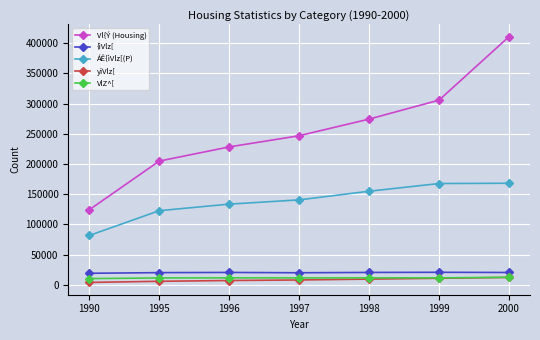

What are all the series names shown in the legend?

Vl{Ý (Housing), {ìVlz[, ÁÊ{ìVlz[(P), yïVlz[, VlZ^[